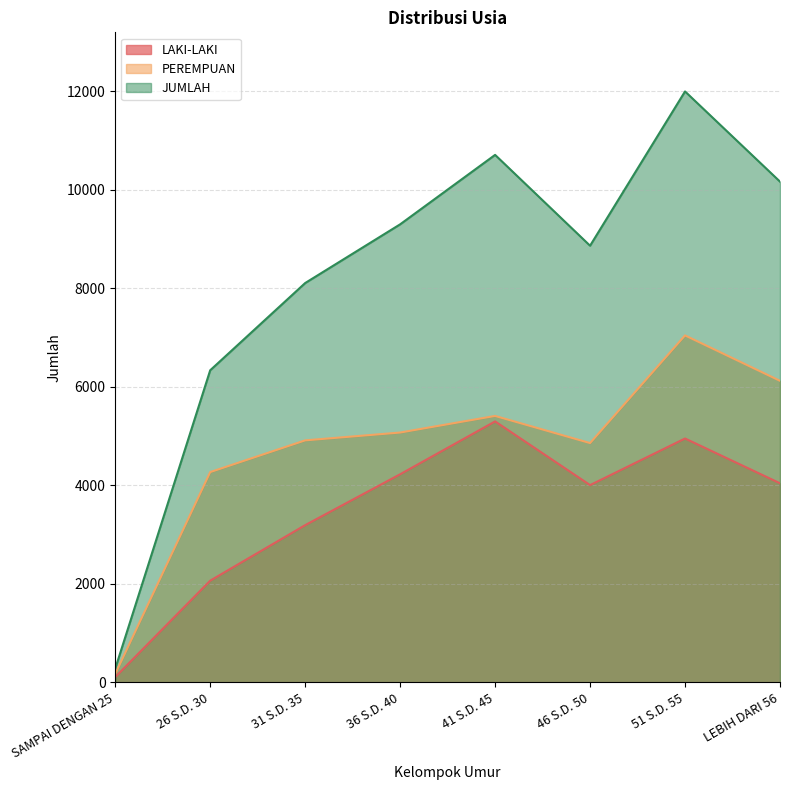

Count the number of data series in this chart.

3